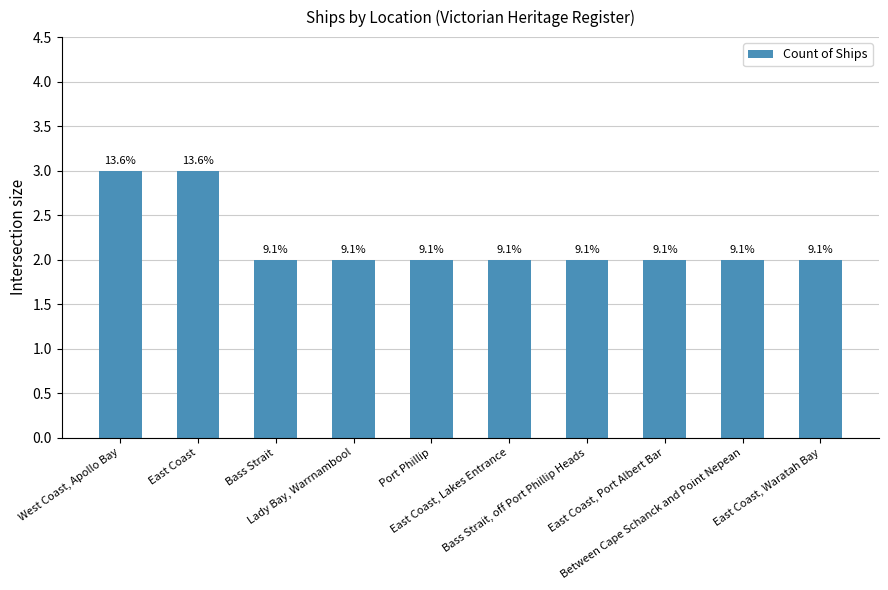

How many bars are there in total?

10